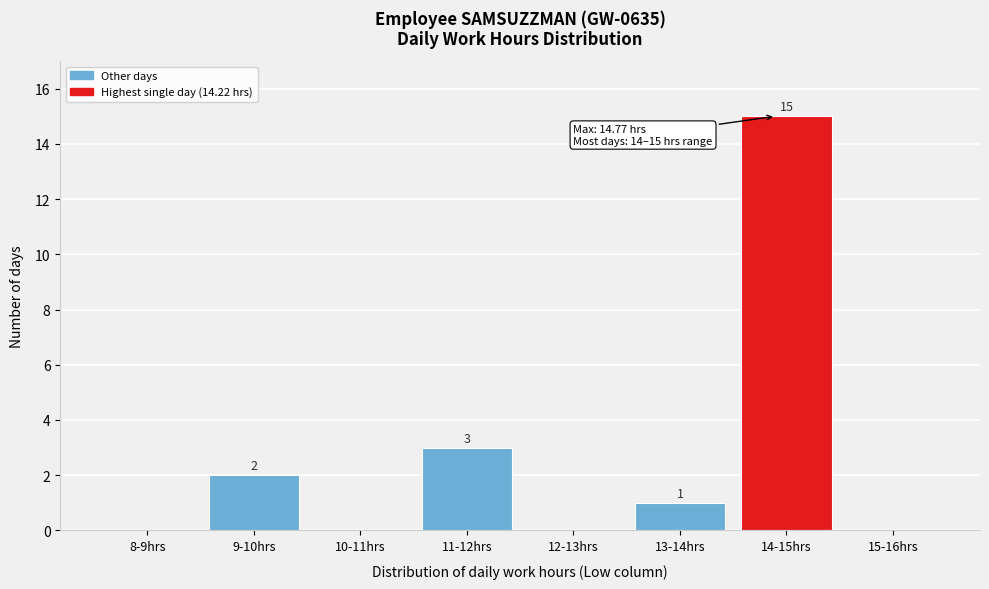

What is the greatest value displayed?

15